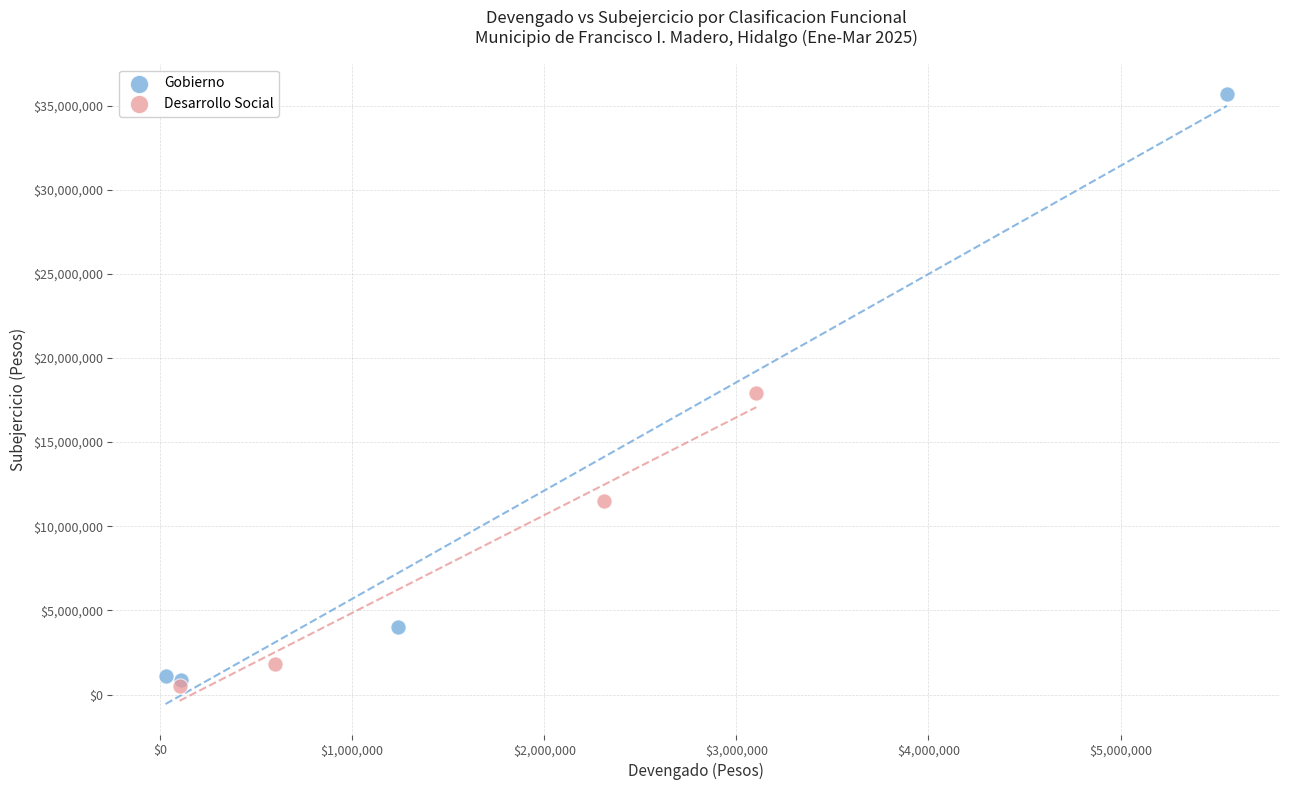

What are all the series names shown in the legend?

Gobierno, Desarrollo Social